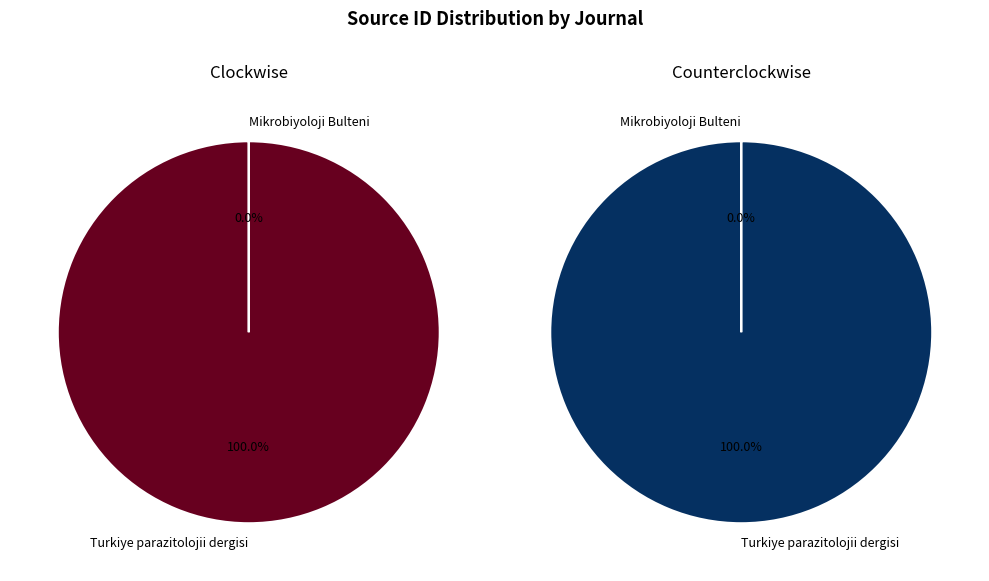

To the nearest percent, what is the difference between the Turkiye parazitolojii dergisi and Mikrobiyoloji Bulteni slice percentages?

100%